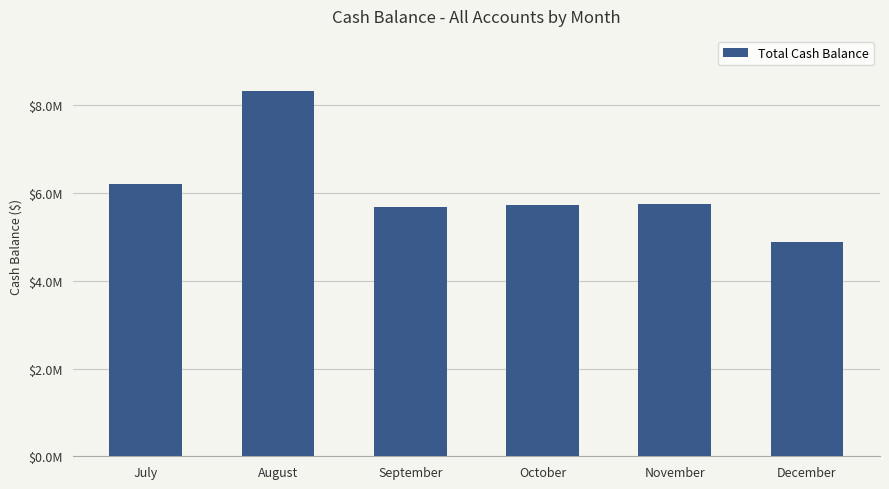

How many bars are there in total?

6